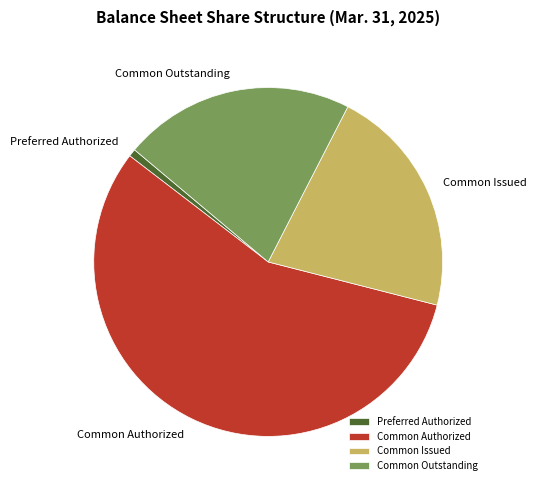

The Common Issued slice represents 30% of the pie. True or false?

False